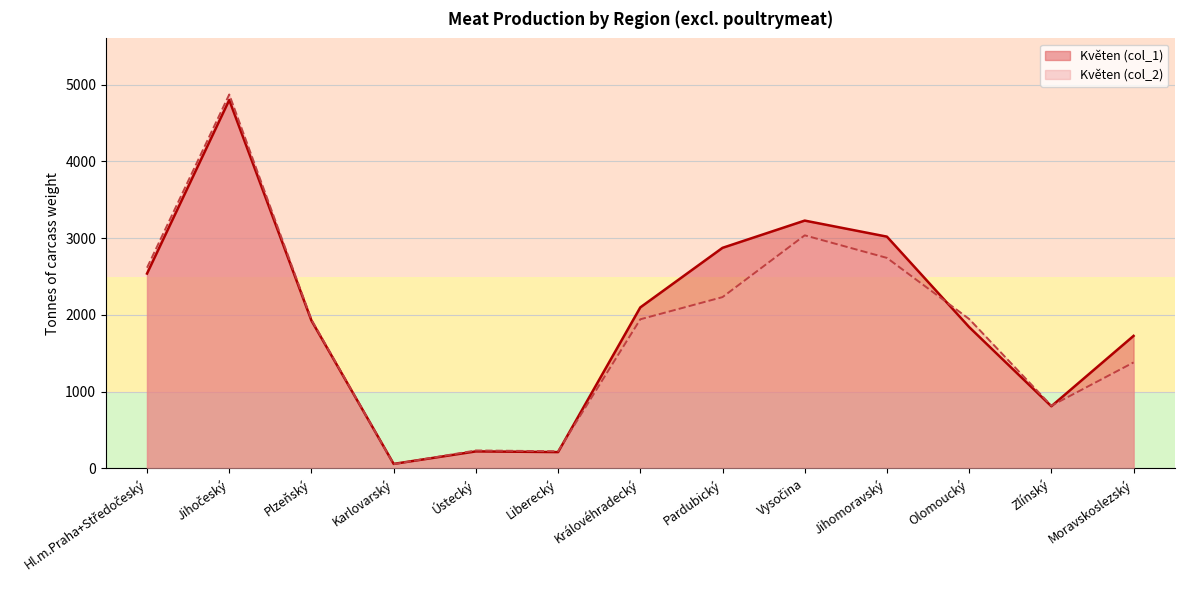

Reading left to right, list all the values displayed in this chart.

Květen (col_1): 2539	4800	1926	59	222	213	2098	2874	3229	3020	1842	810	1727
Květen (col_2): 2615	4872	1938	56	234	224	1943	2232	3037	2743	1947	817	1381